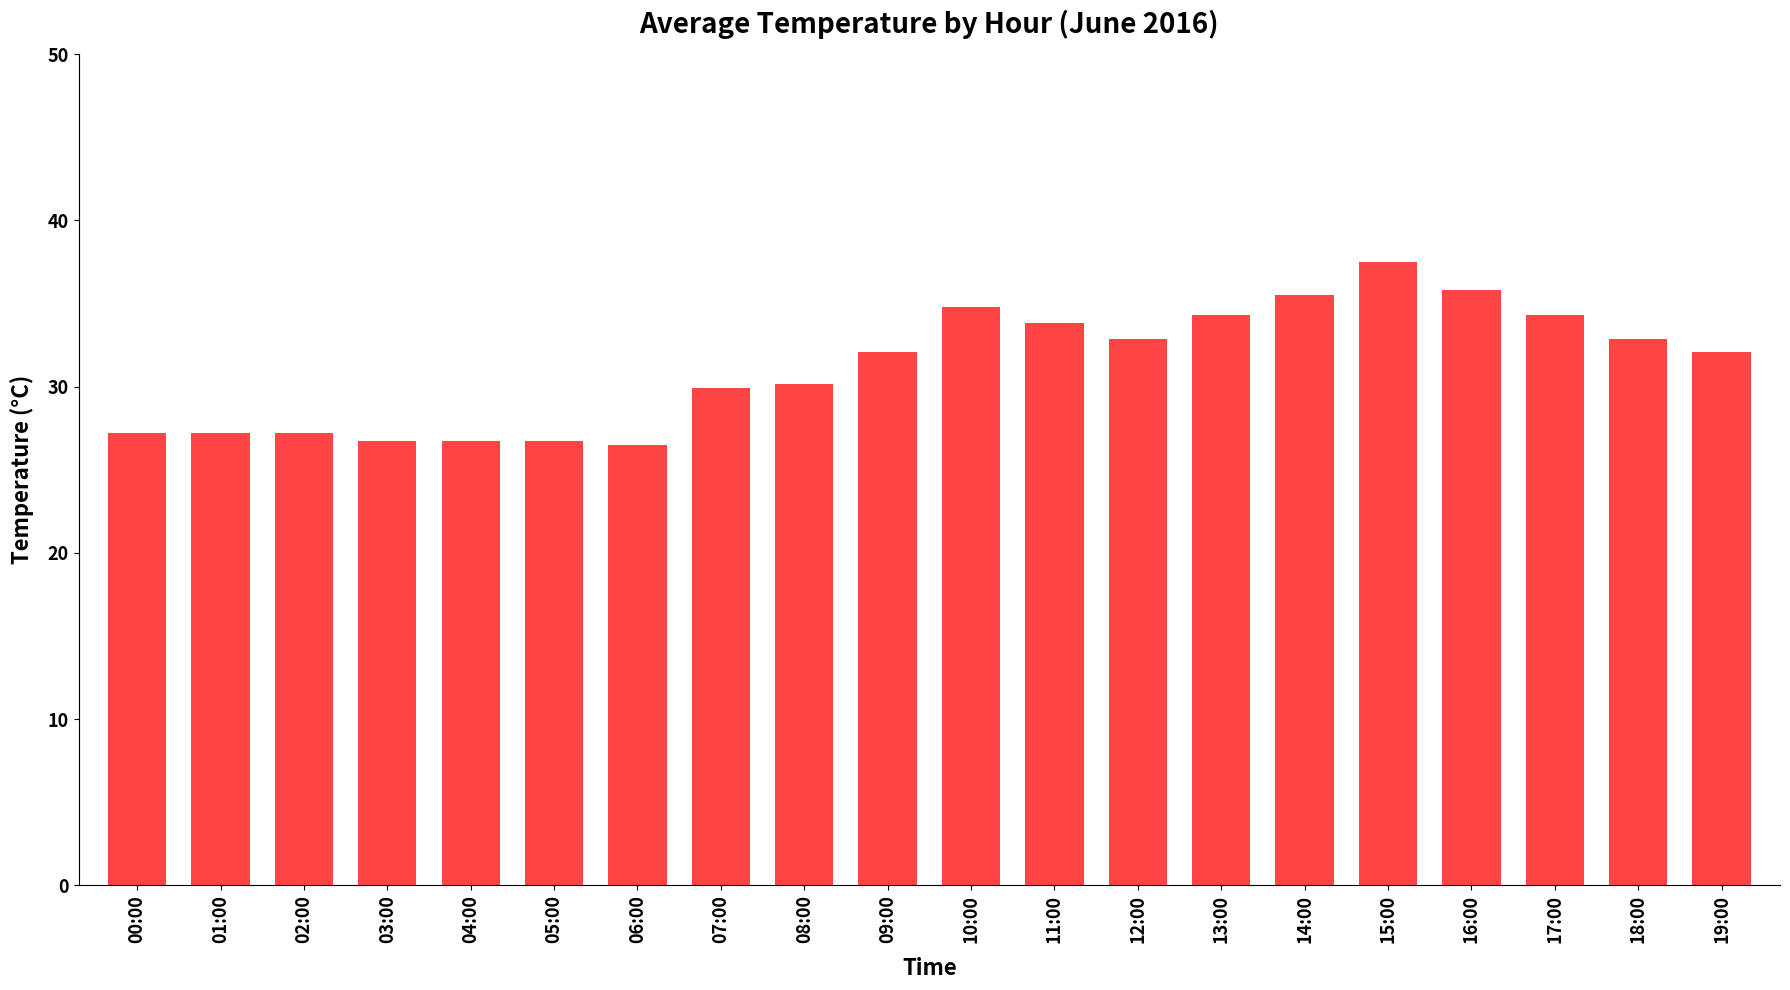

Count the number of categories in the chart.

20